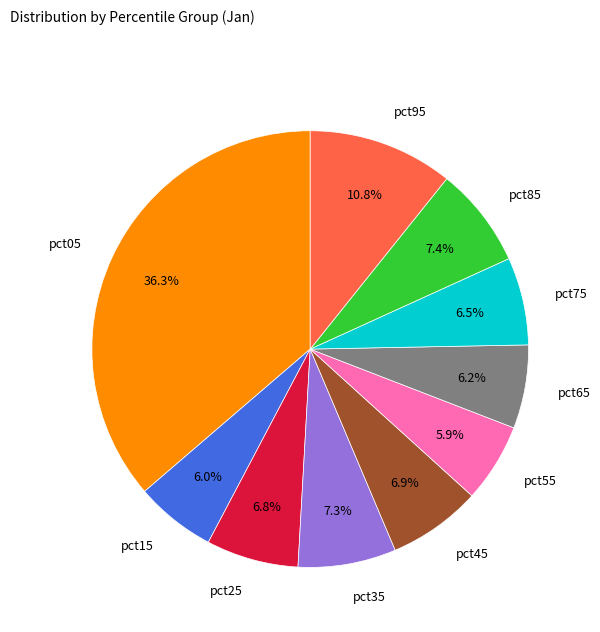

Is pct45 the majority of the pie?

No